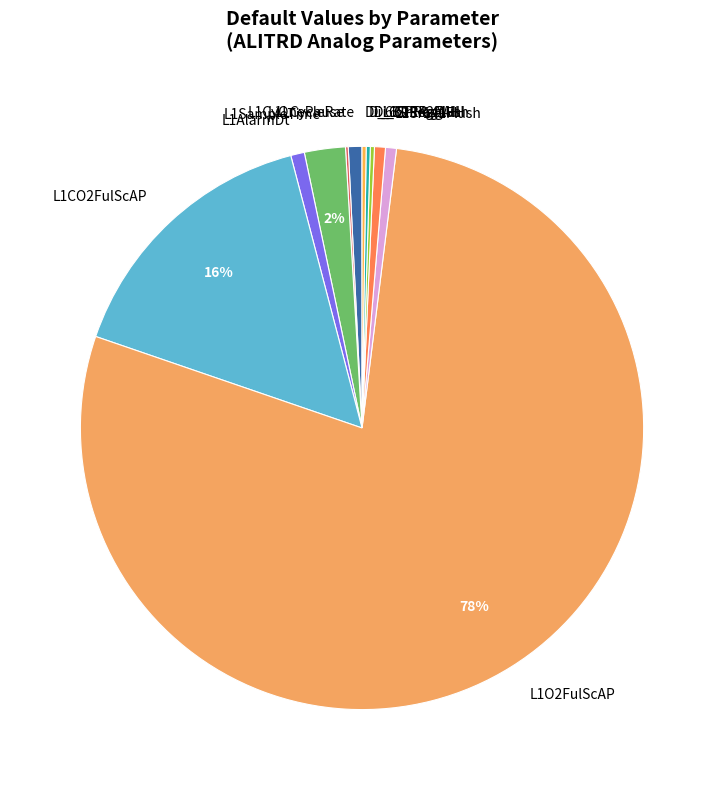

To the nearest percent, what is the average slice percentage?

9%